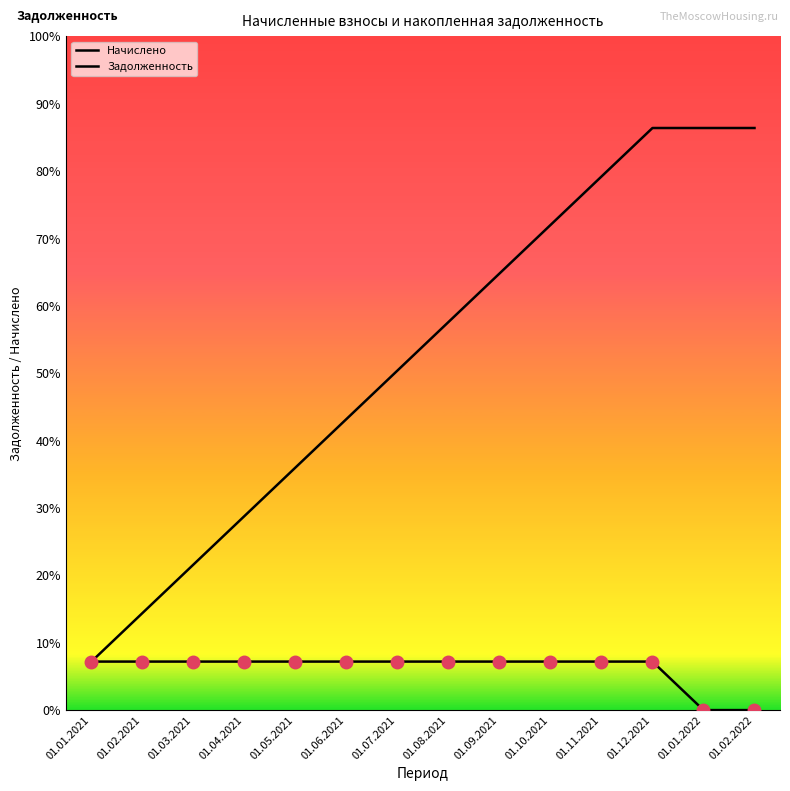

What is the spread (max minus min) of values at 01.02.2021?

576.0